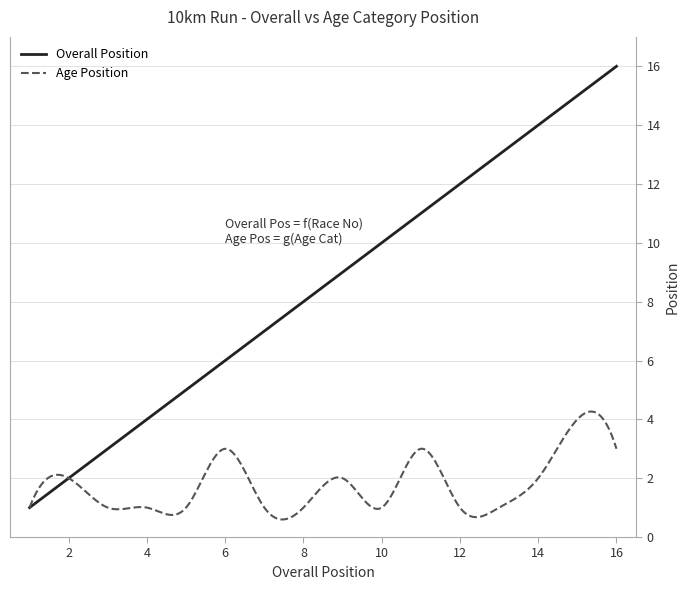

Which series has the largest range (max minus min)?

Overall Position